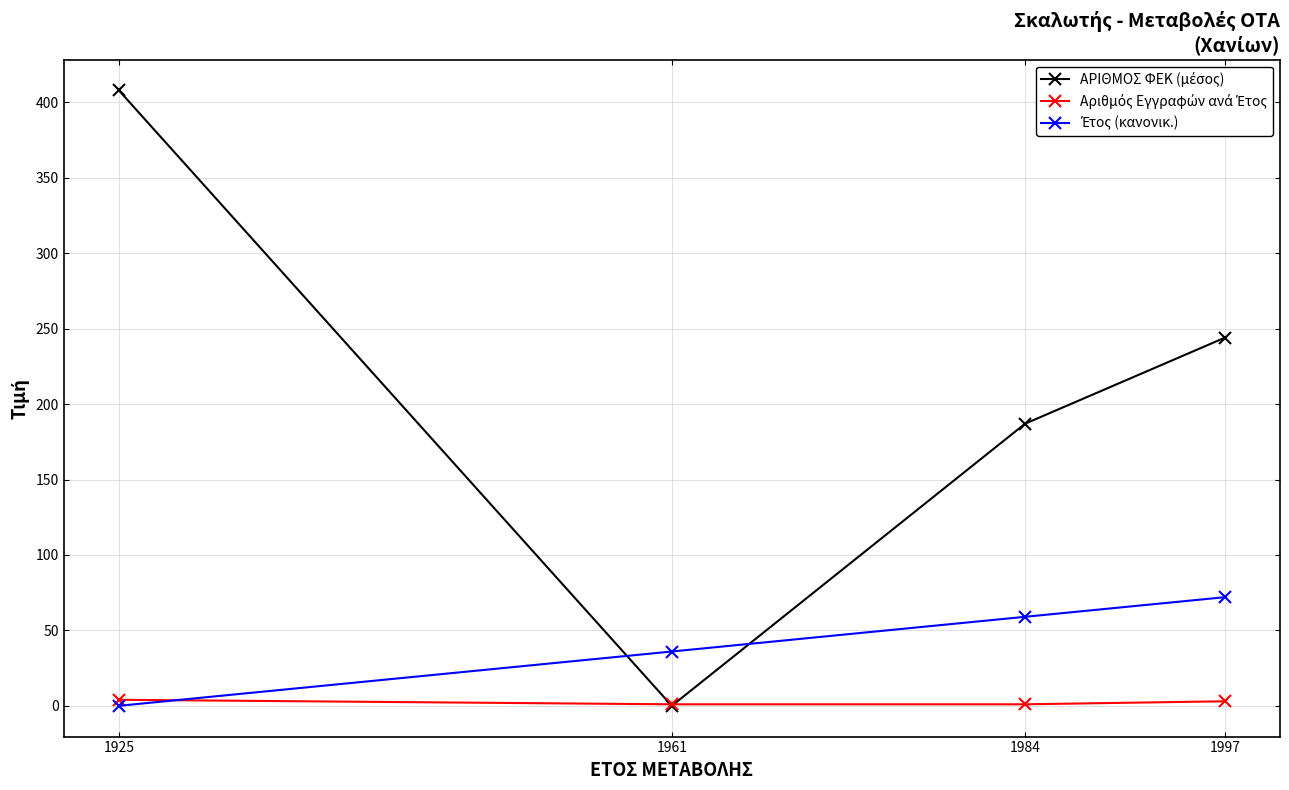

At which category is the sum across all series the highest?

1925